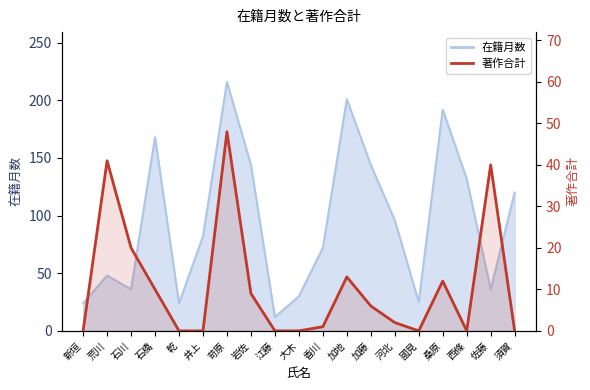

The chart shows a value of 1 at 香川. True or false?

False